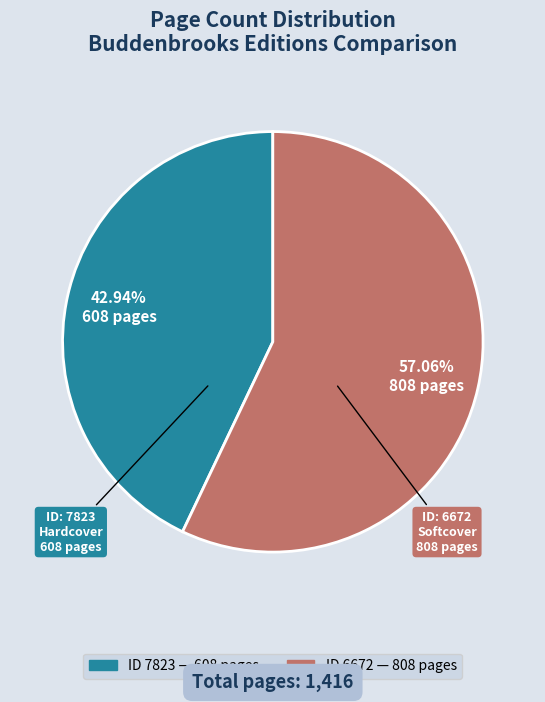

Is there any slice that represents more than half of the pie?

Yes